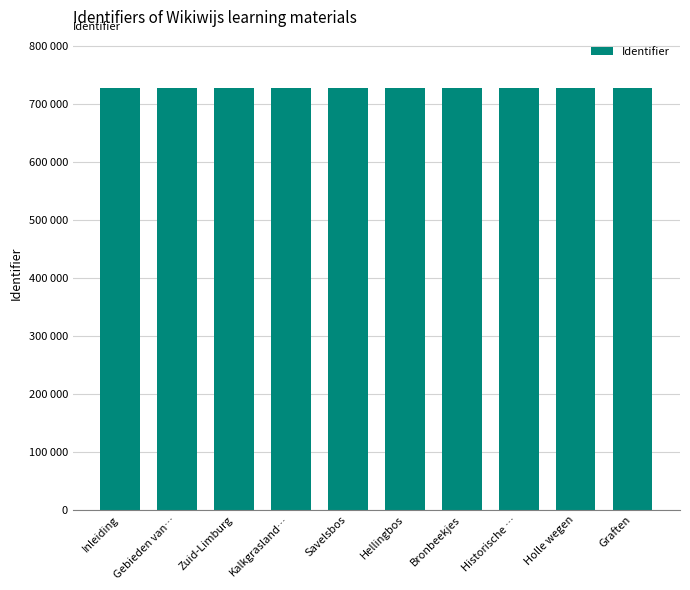

Does the chart contain any negative values?

No